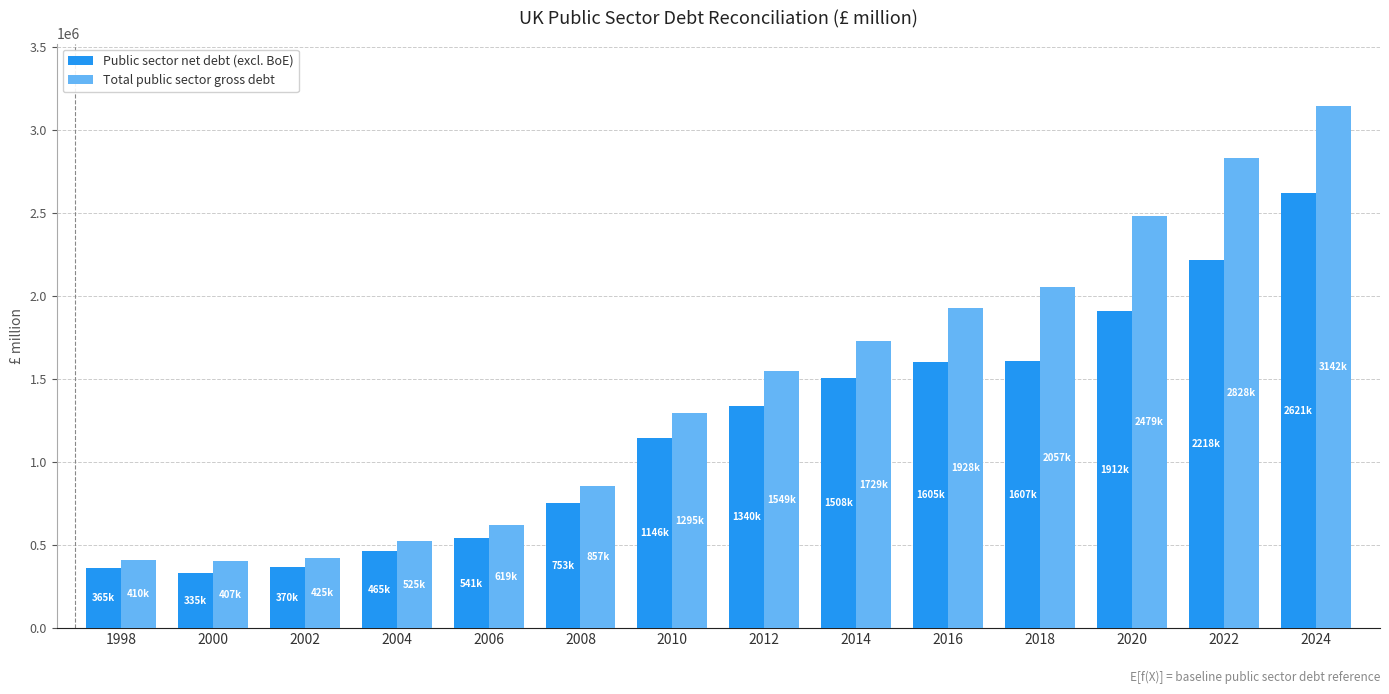

Read the Public sector net debt (excl. BoE) value at 2018.

1607096